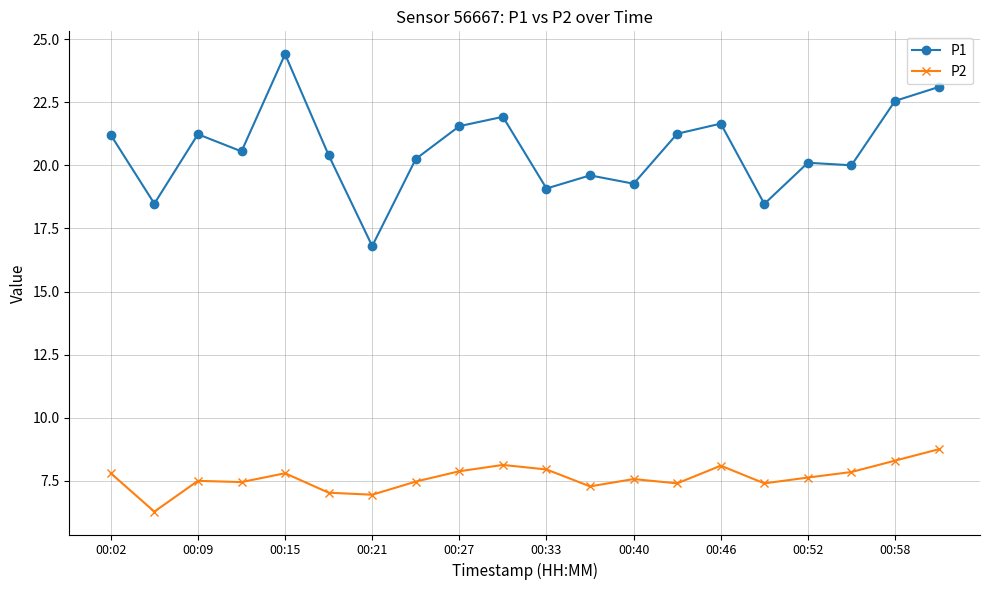

At how many categories does at least one series exceed 17?

19